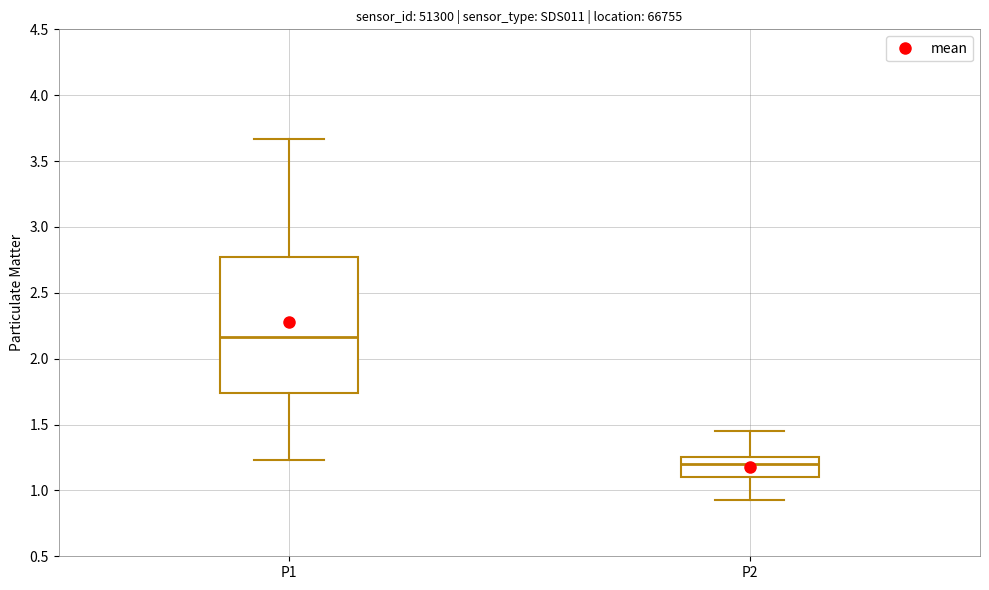

Reading left to right, transcribe this box plot: for each box, give where its median line is, the range the box spans, and where its two whiskers end, as read against the y-axis. The values are not printed on the chart, so give them approximately, as read against the axis.

P1: median 2.15, box 1.75 to 2.80, whiskers 1.25 to 3.65
P2: median 1.20, box 1.10 to 1.25, whiskers 0.95 to 1.45